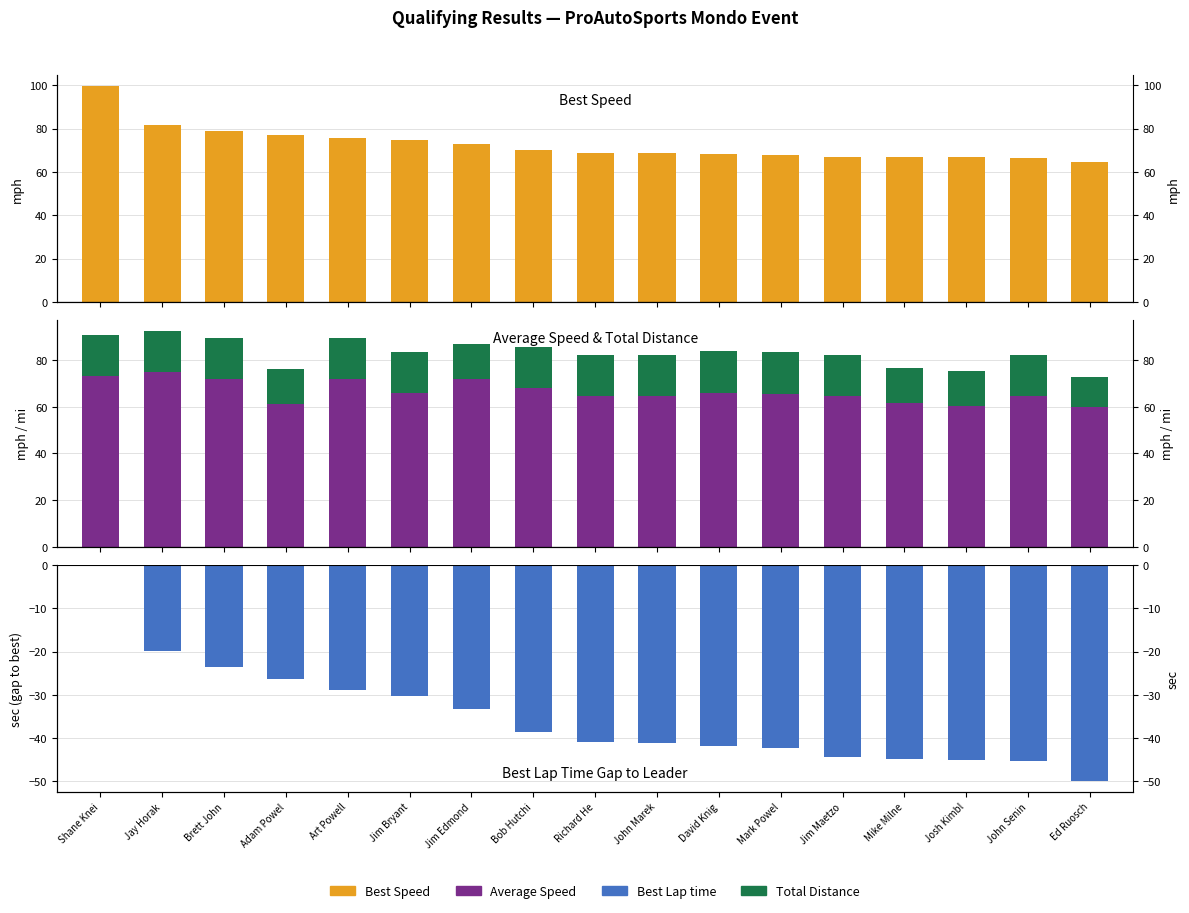

What is the label of the 9th bar from the right?

Richard He